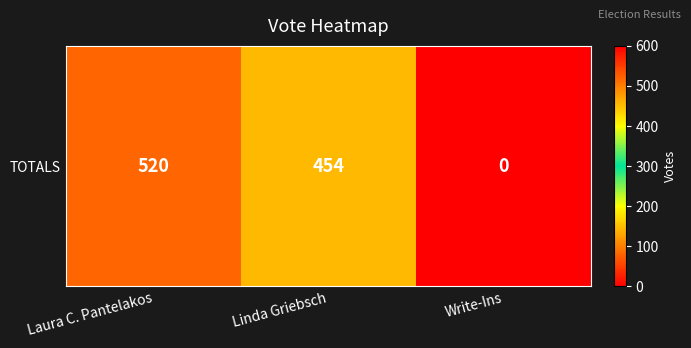

What is the average value?

325